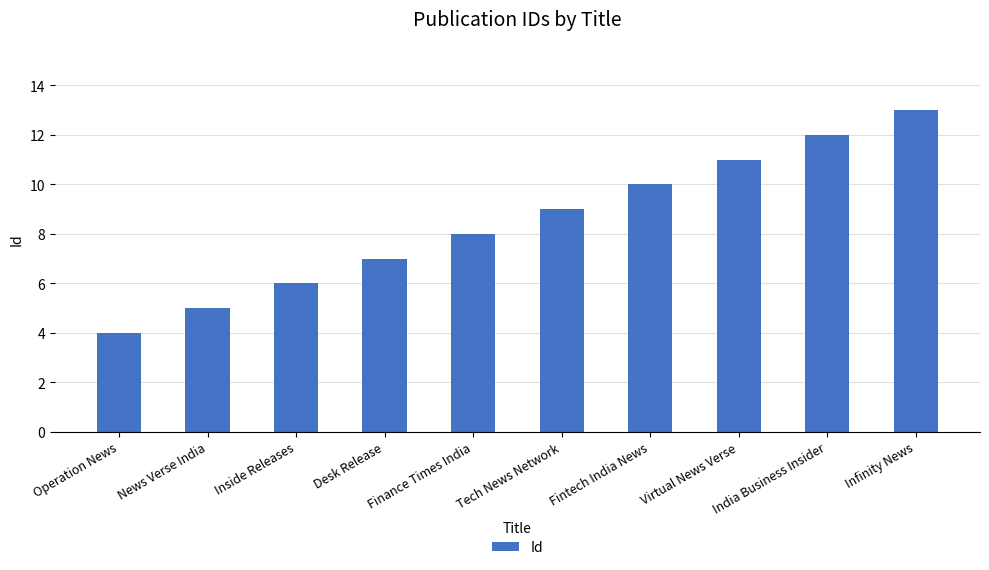

What is the label of the 3rd bar from the left?

Inside Releases